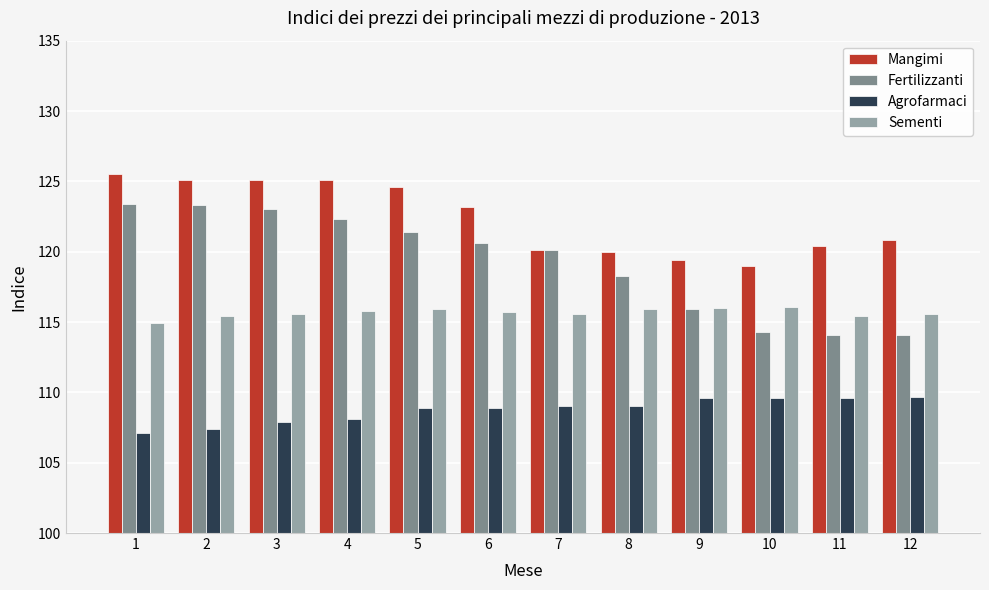

Which series has the largest range (max minus min)?

Fertilizzanti